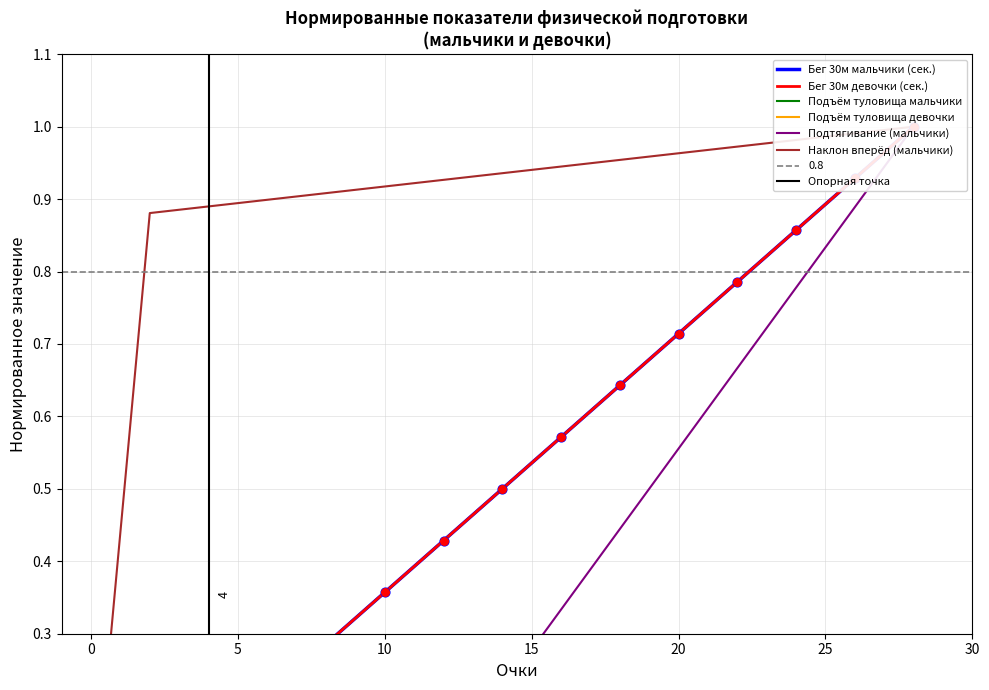

What are all the series names shown in the legend?

Бег 30м мальчики (сек.), Бег 30м девочки (сек.), Подъём туловища мальчики, Подъём туловища девочки, Подтягивание (мальчики), Наклон вперёд (мальчики)